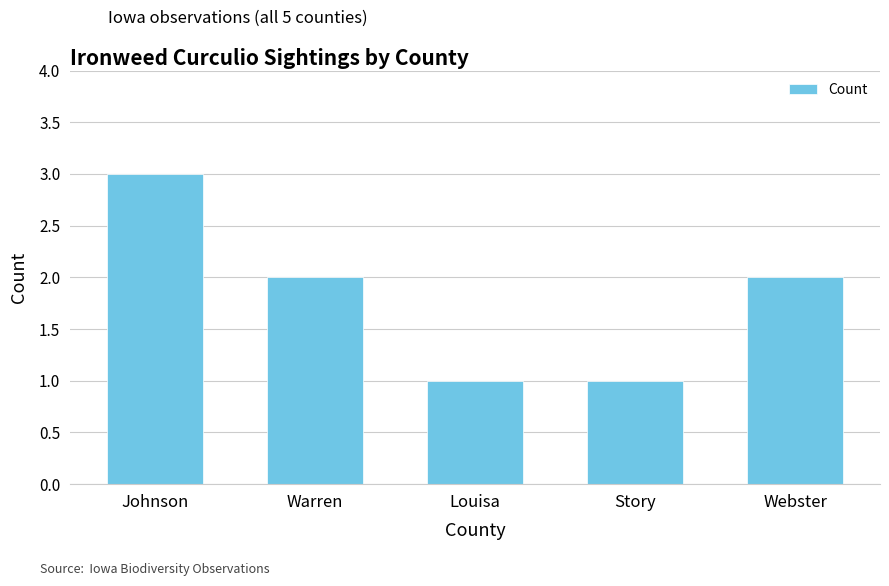

Are the bars grouped side by side (vs. stacked)?

No